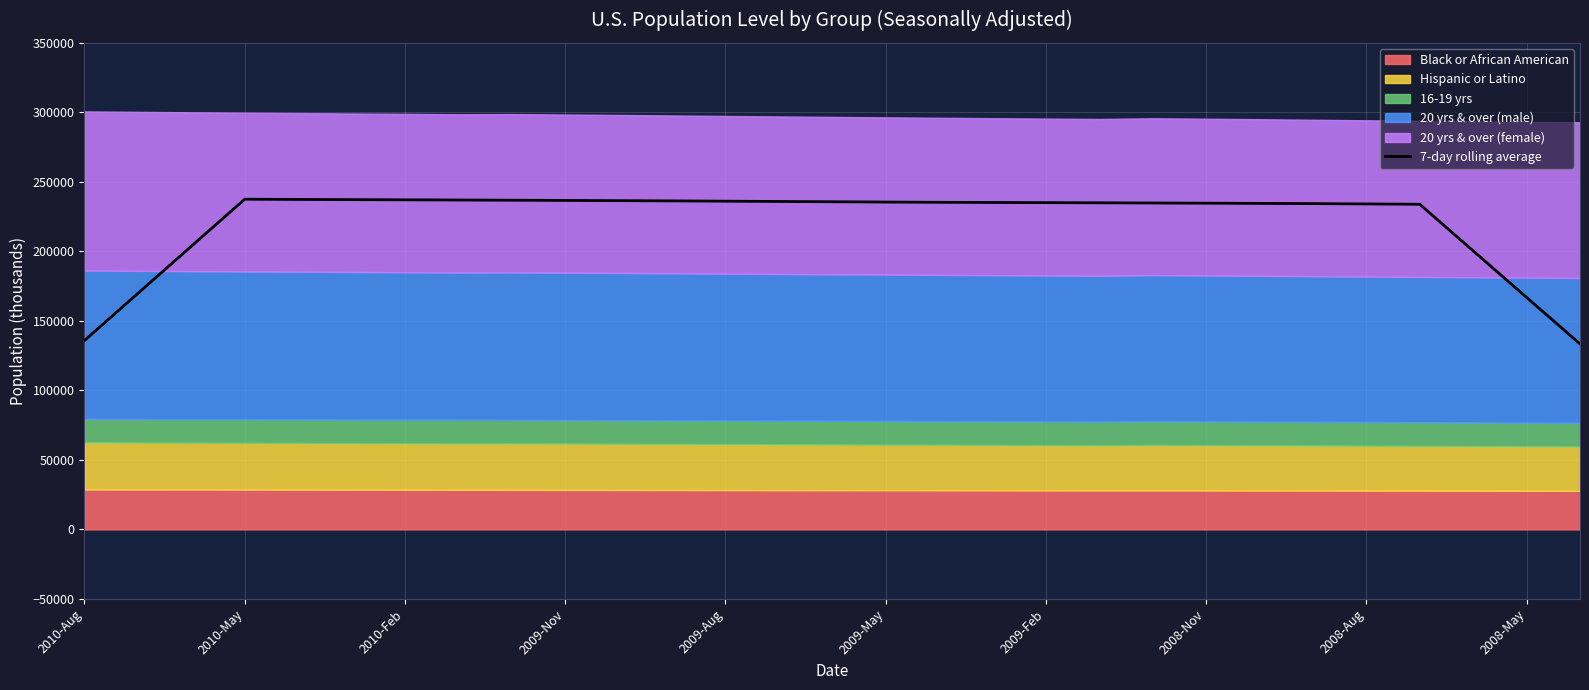

The value of 7-day rolling average at 2009-Aug is 236097.0. True or false?

True